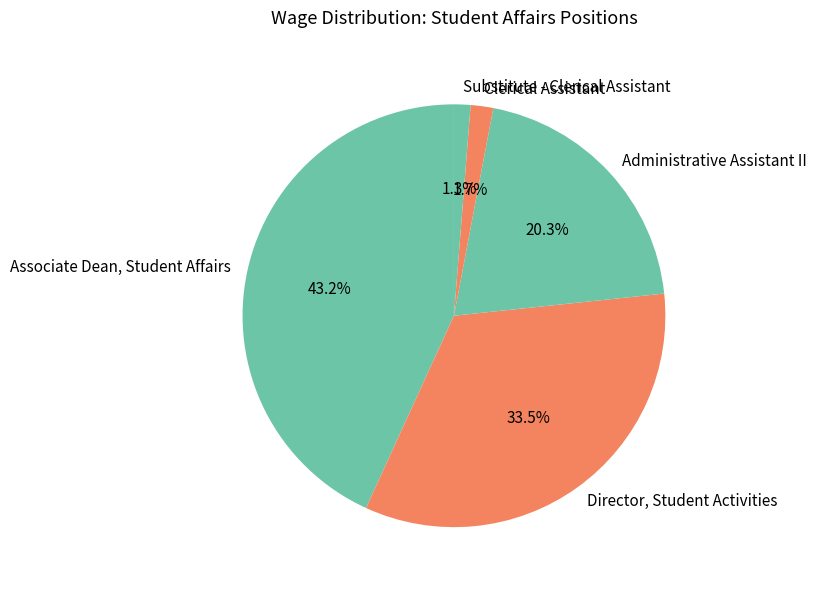

Does Substitute - Clerical Assistant represent more than half of the total?

No